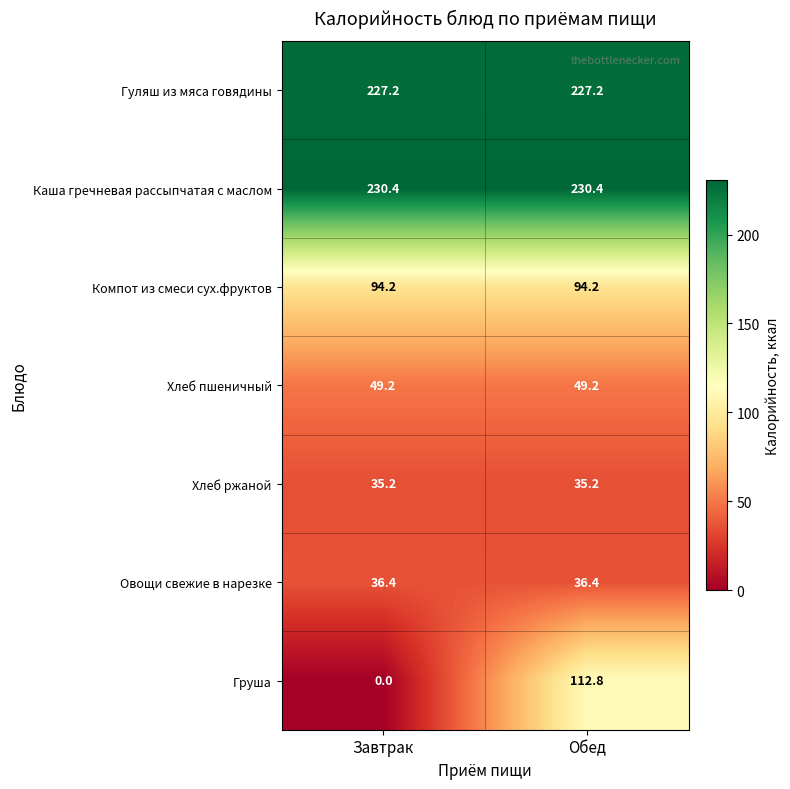

What is the average value of the Овощи свежие в нарезке series?

36.4